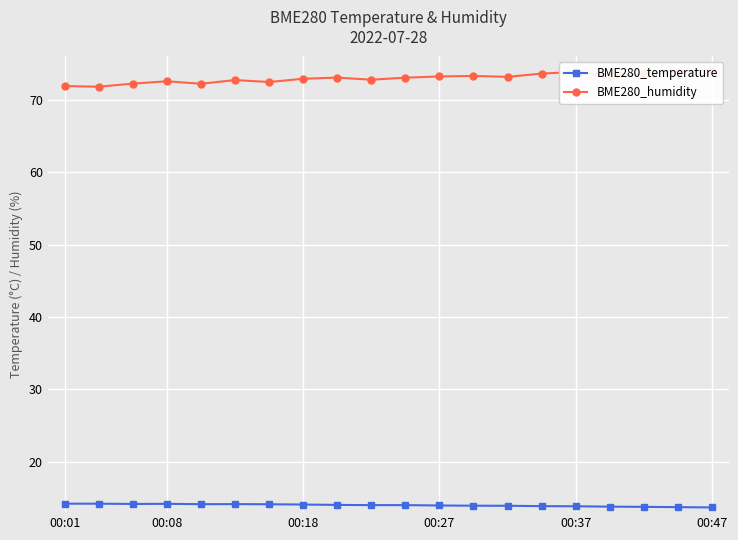

Count the number of categories in the chart.

20